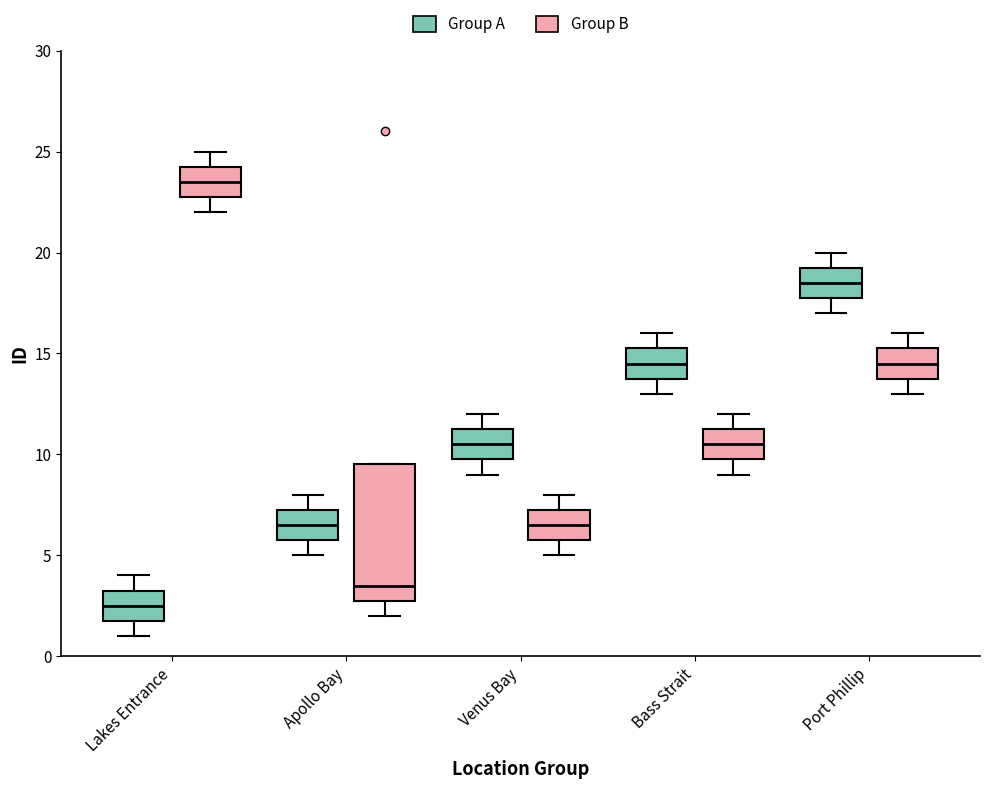

Which box is the tallest, from its lower edge to its upper edge?

Apollo Bay (Group B)